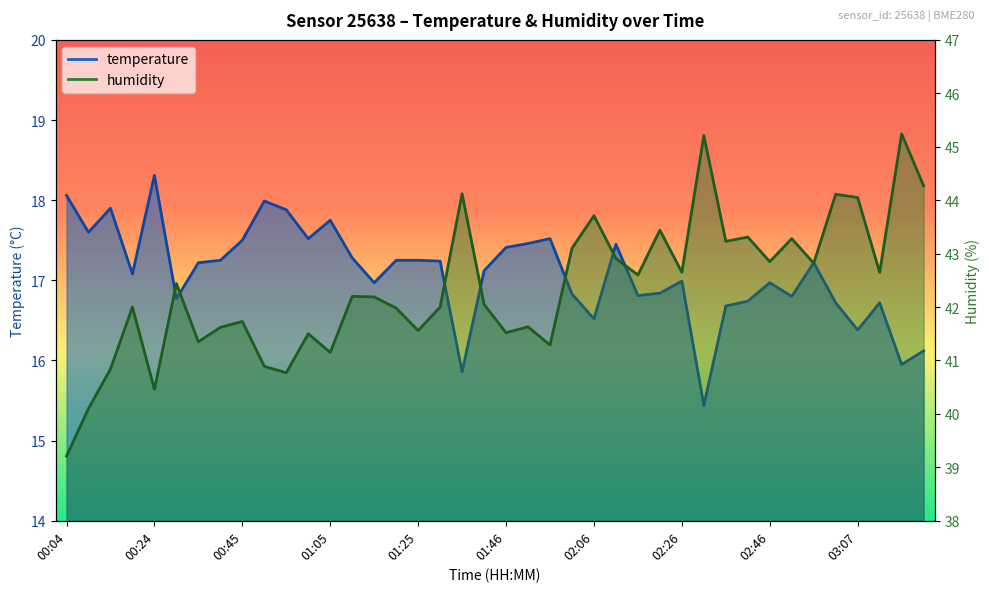

How many categories are shown in the chart?

40